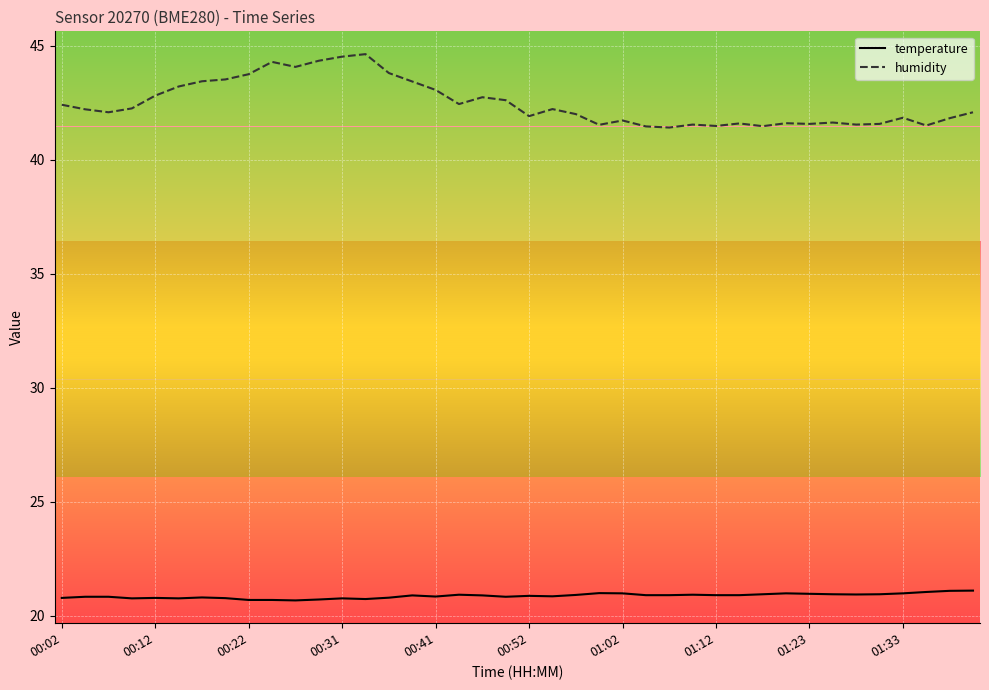

True or false: humidity and temperature cross at least once.

False